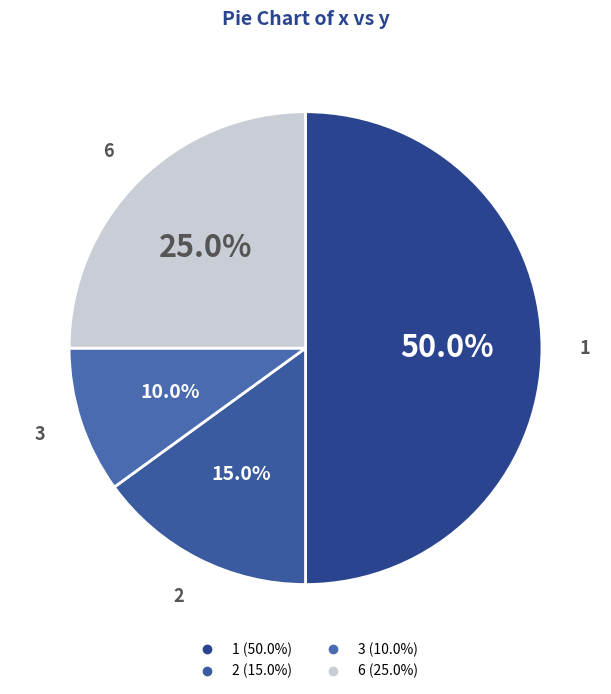

How many slices are in this pie chart?

4